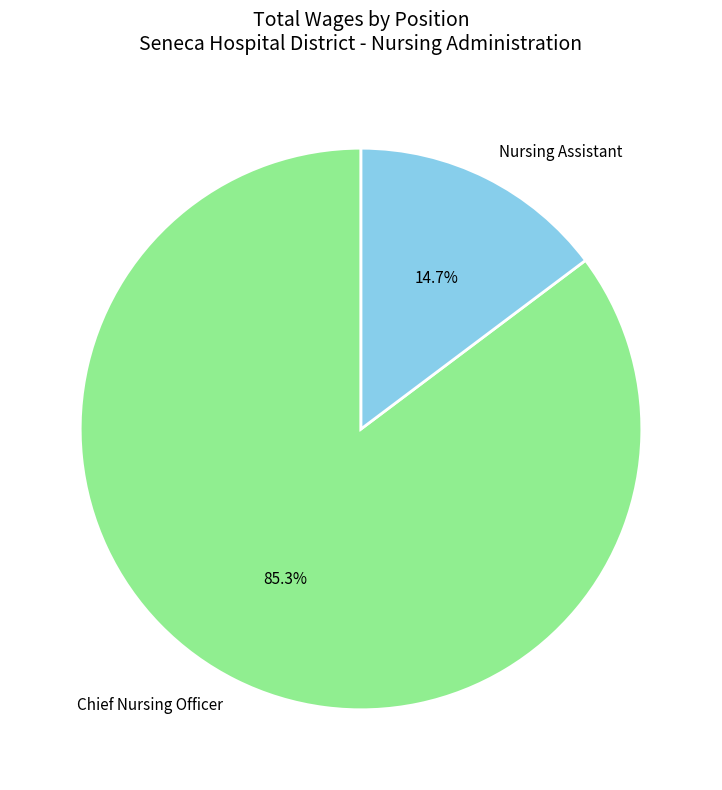

What is the largest slice in the pie chart?

Chief Nursing Officer